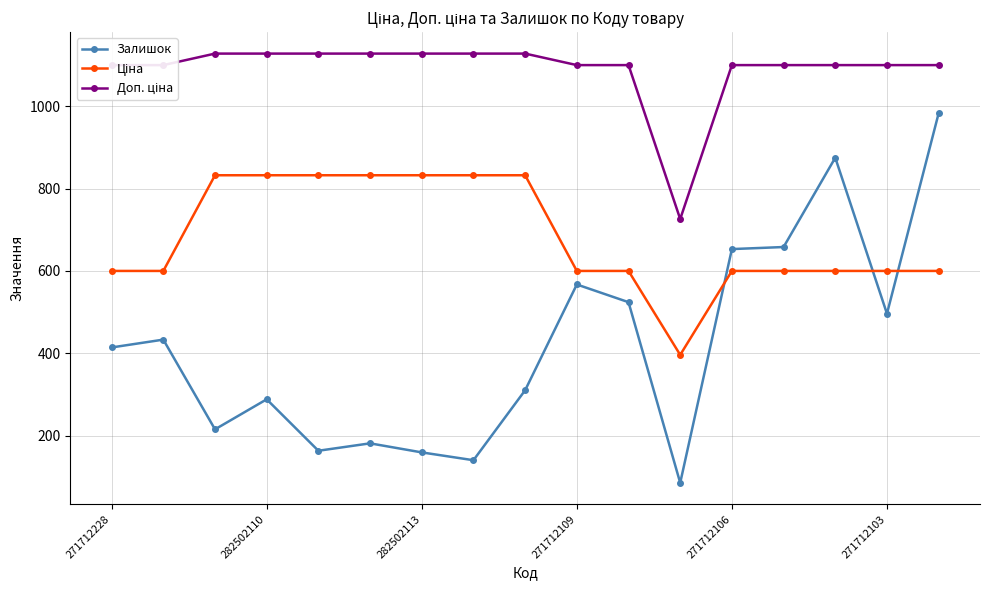

How many data points does each series have?

17